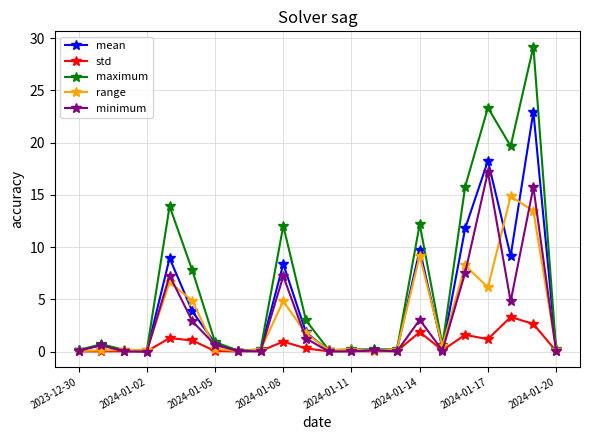

What is the value of the minimum point at the 19th from the left?

17.2